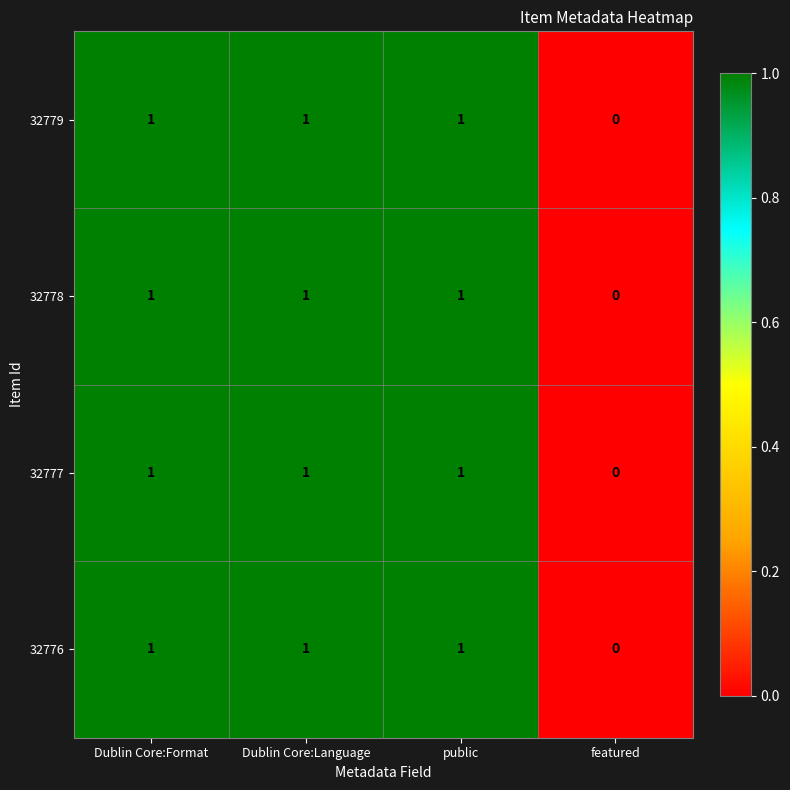

The value of 32776 at featured is 0. True or false?

True